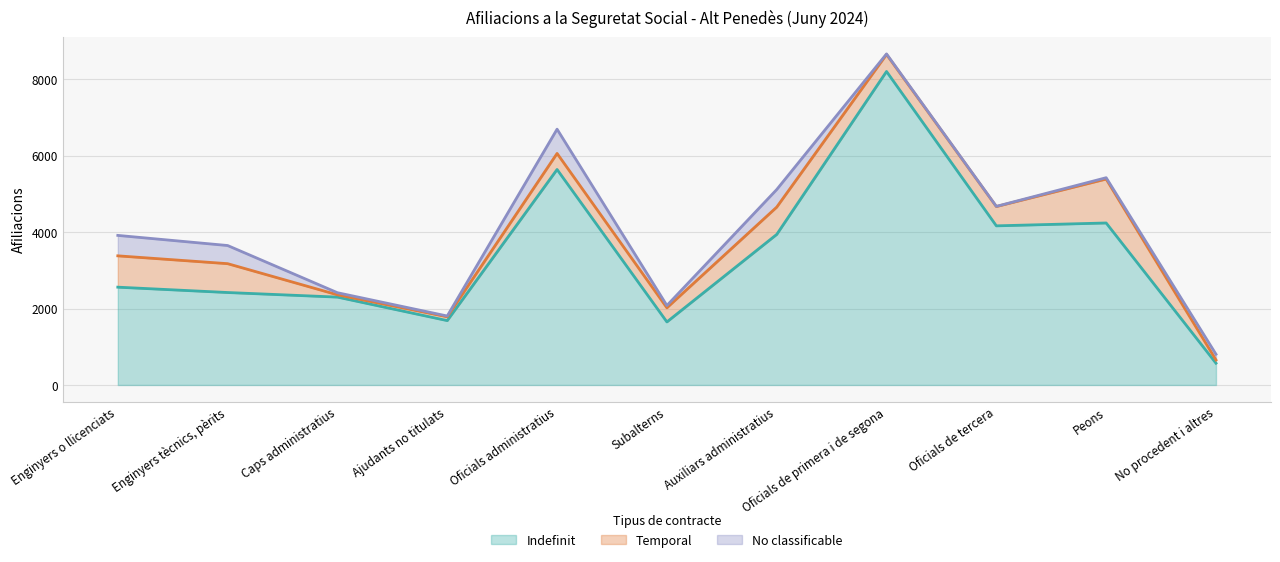

True or false: No classificable has more than 1 points higher than both neighbors.

True